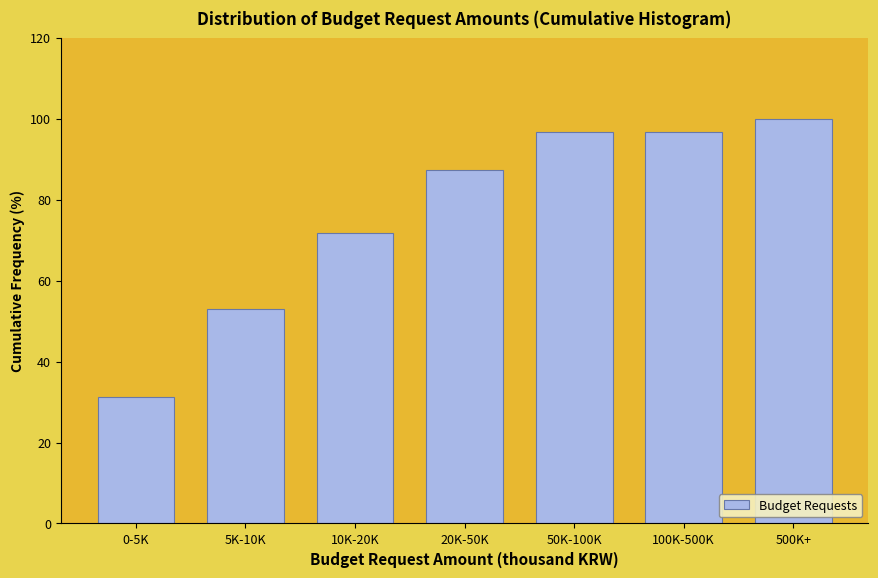

The value at 5K-10K is 53.1. True or false?

True